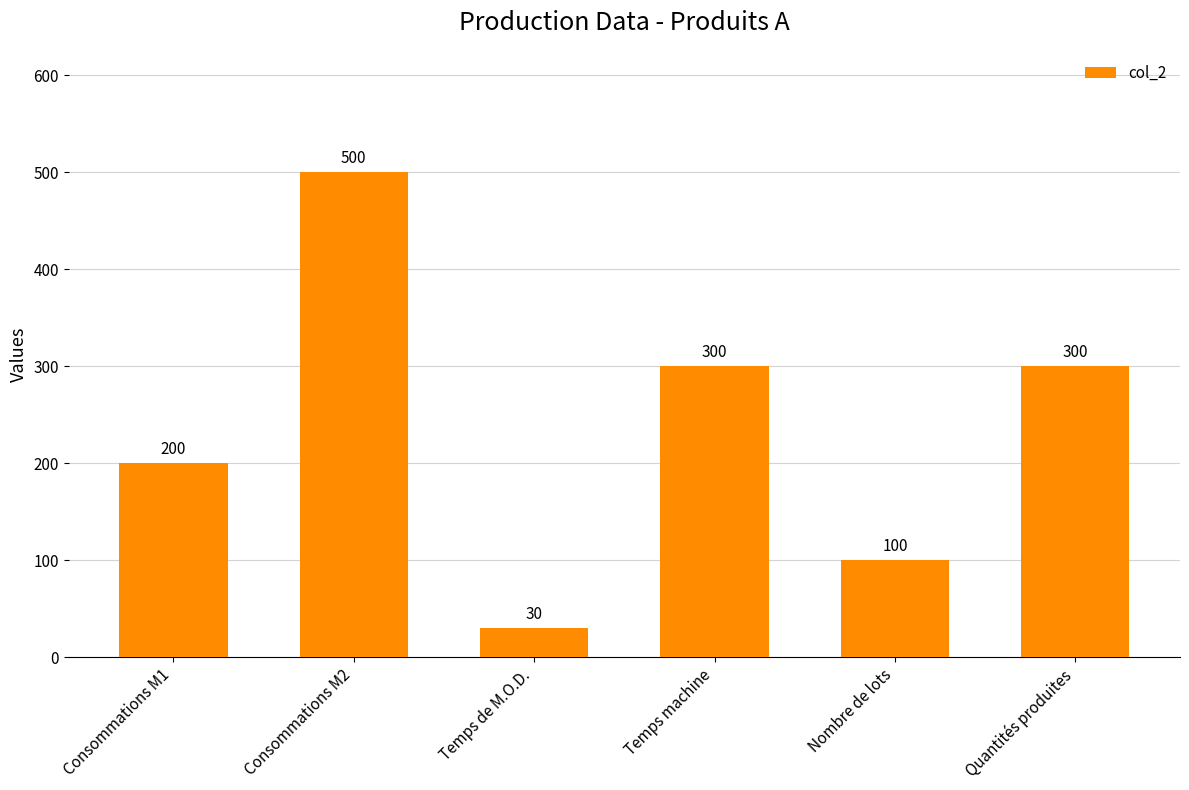

How many values are below 300?

3